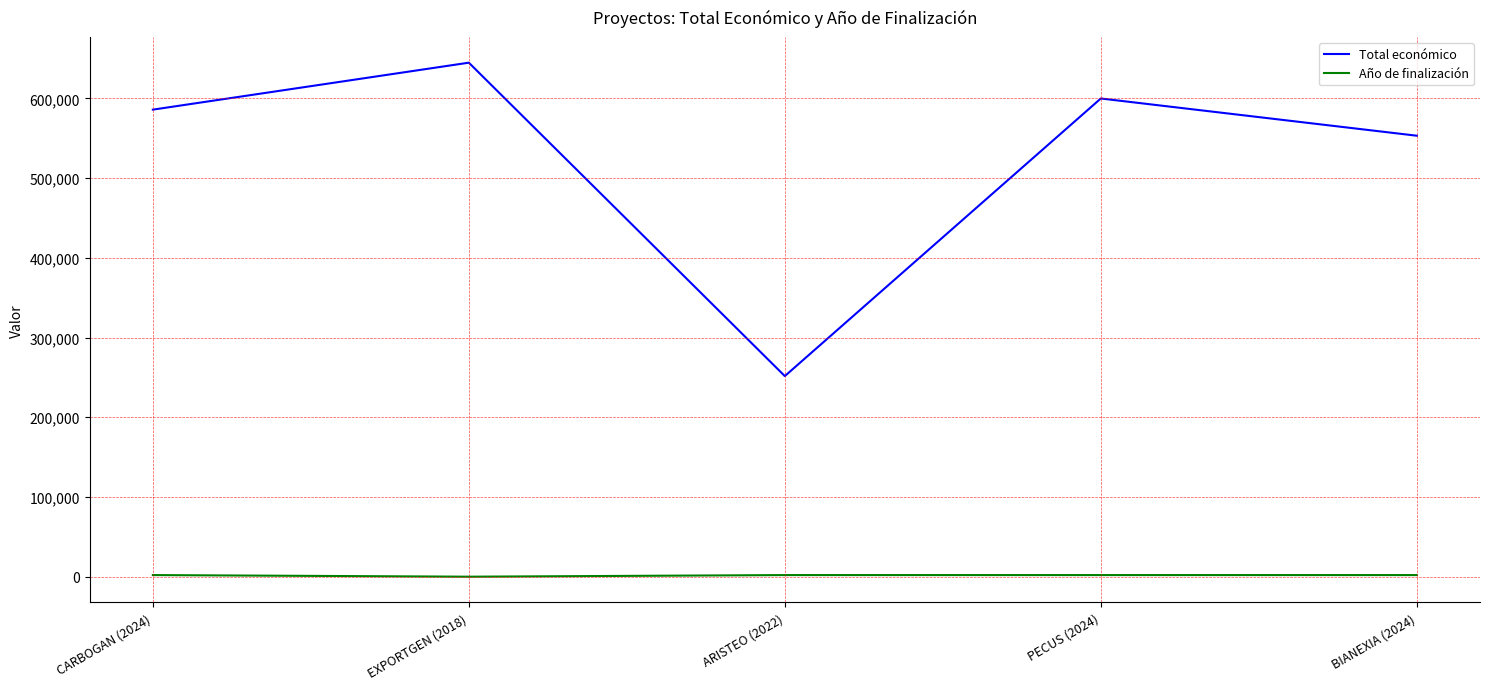

Between EXPORTGEN (2018) and BIANEXIA (2024), which series saw the biggest shift?

Total económico